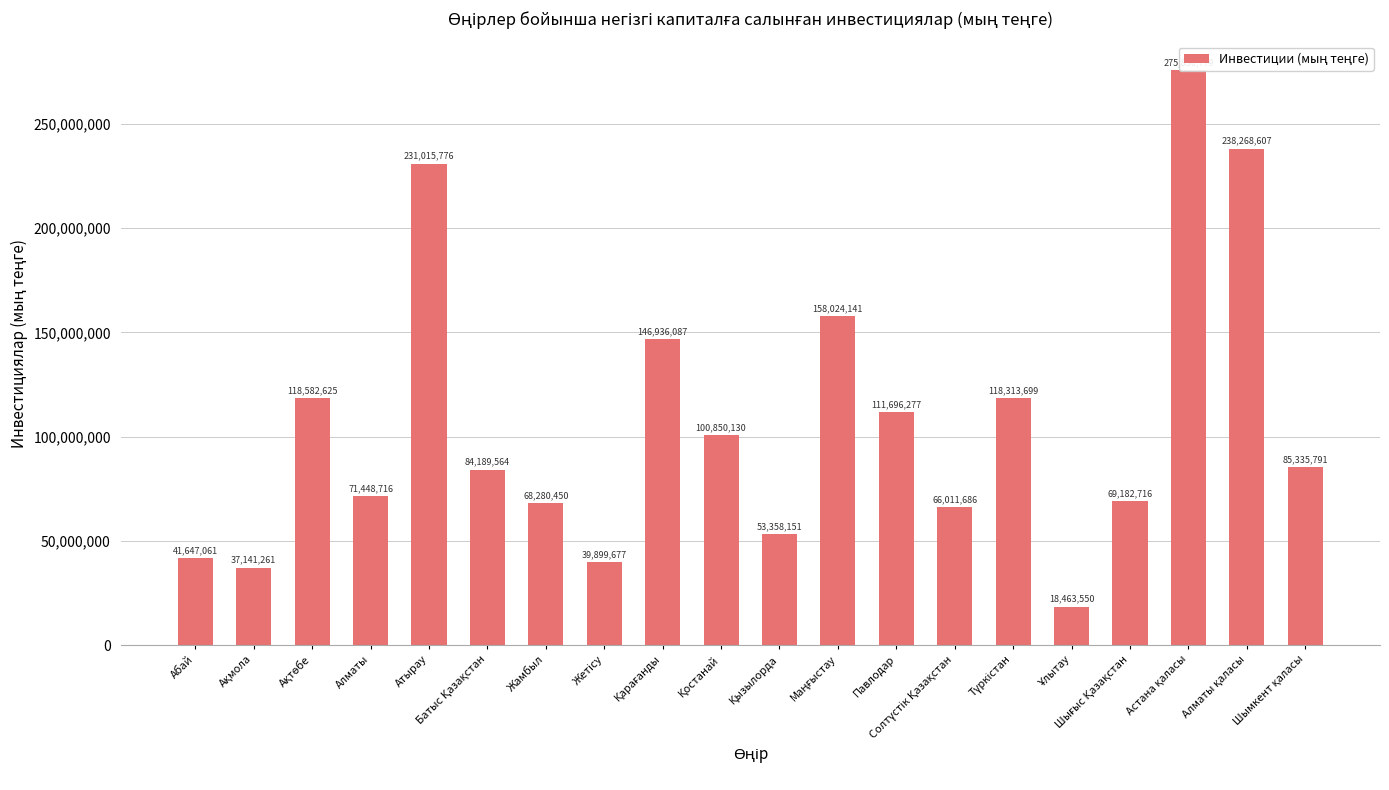

How many categories are shown in the chart?

20